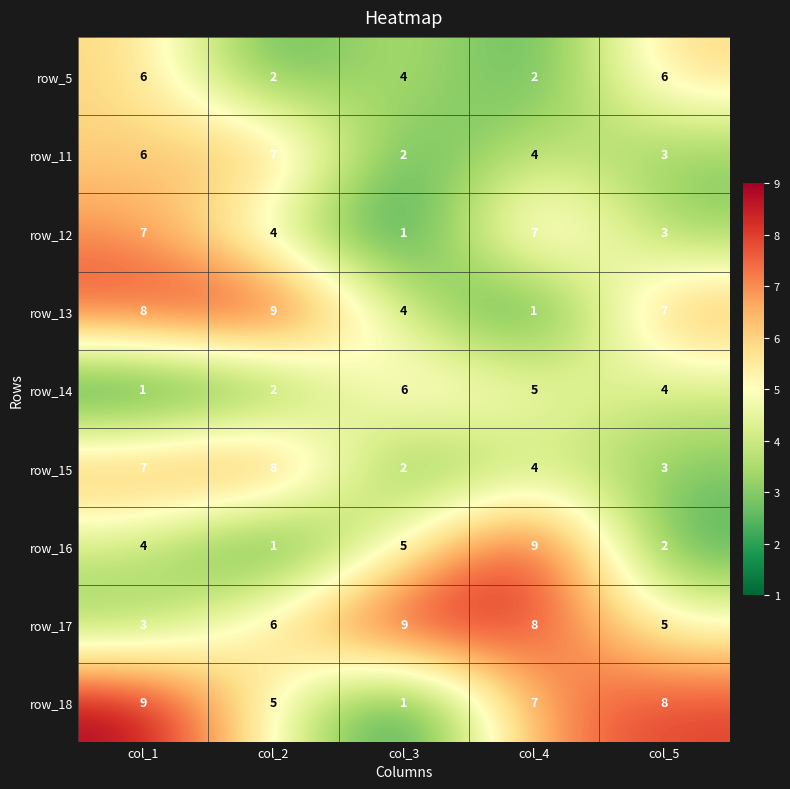

What is the smallest value displayed?

1